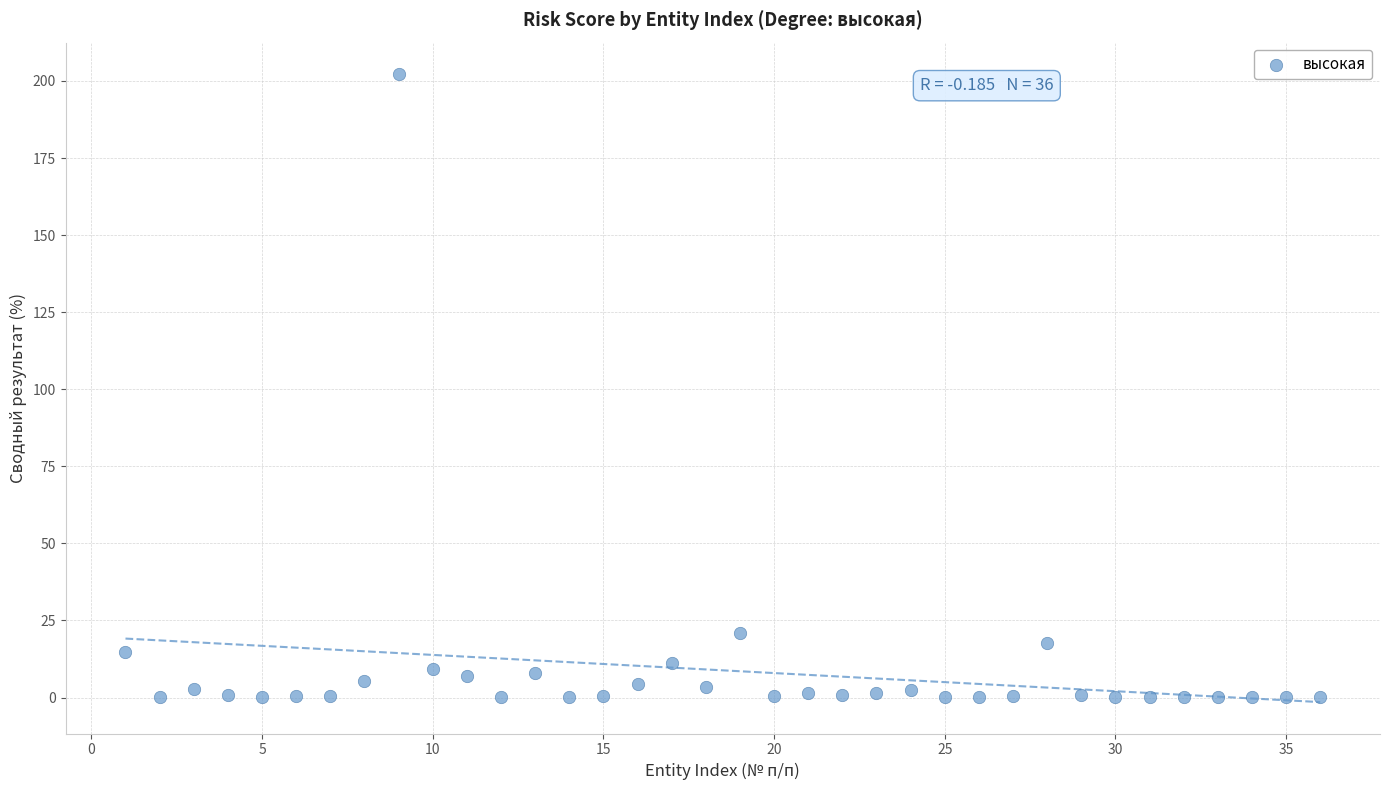

What is the range of Y values (max minus min)?

202.2